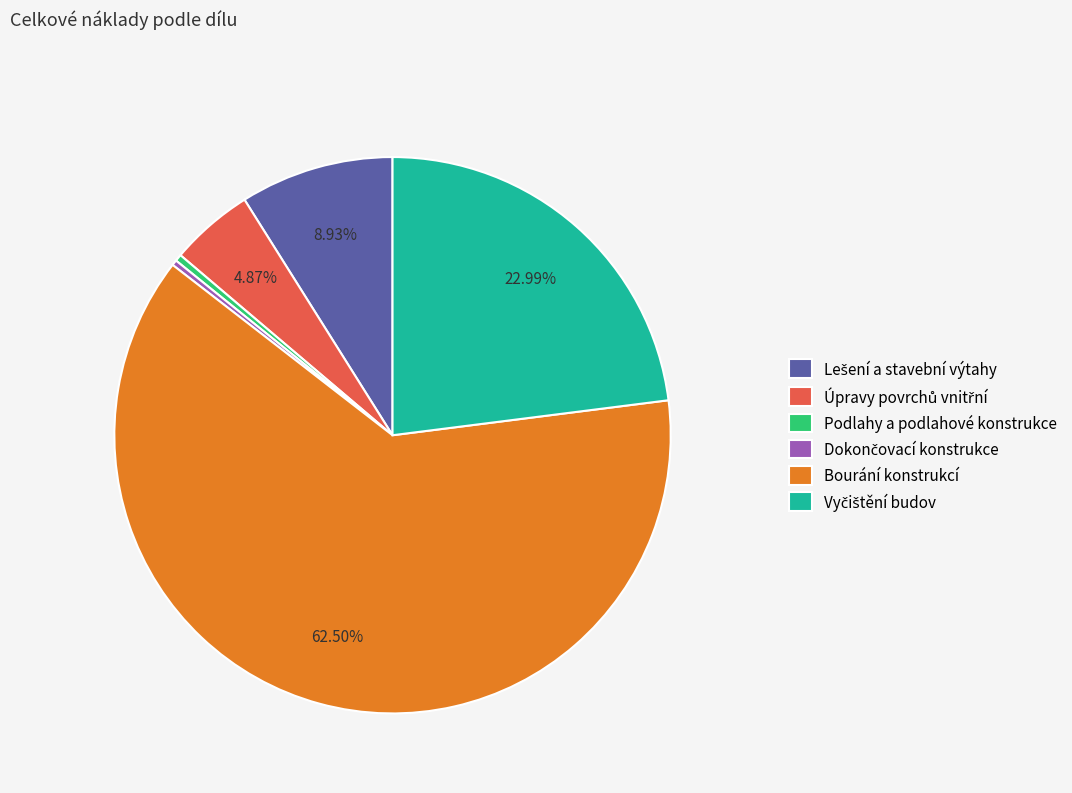

What is the largest slice in the pie chart?

Bourání konstrukcí